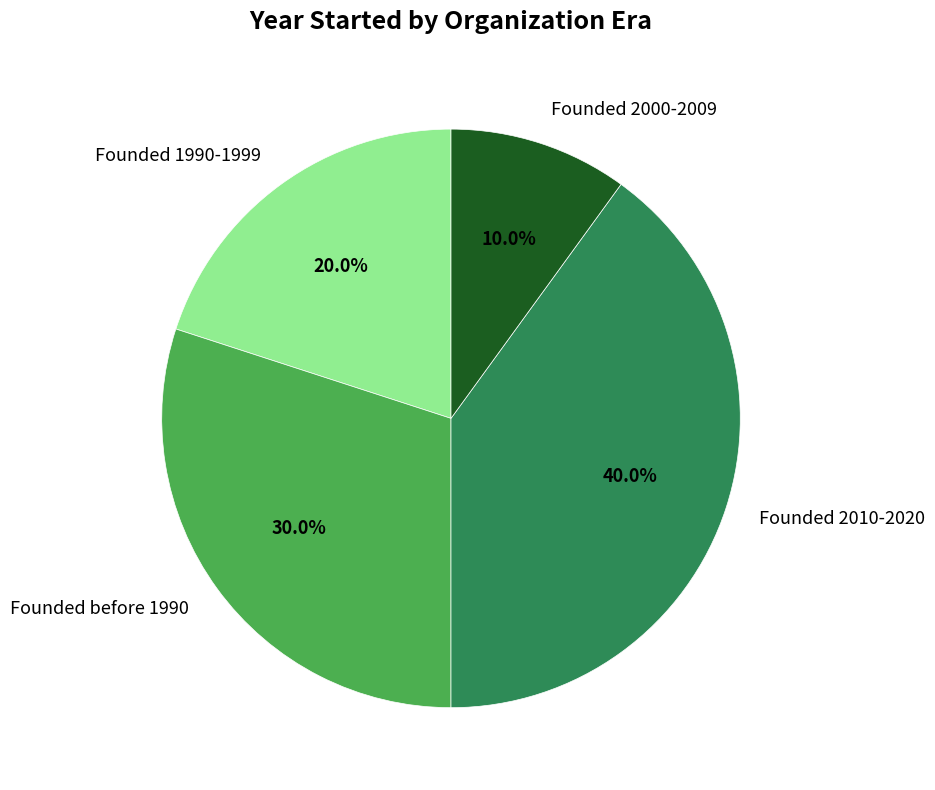

Does Founded 2010-2020 account for over 50% of the chart?

No